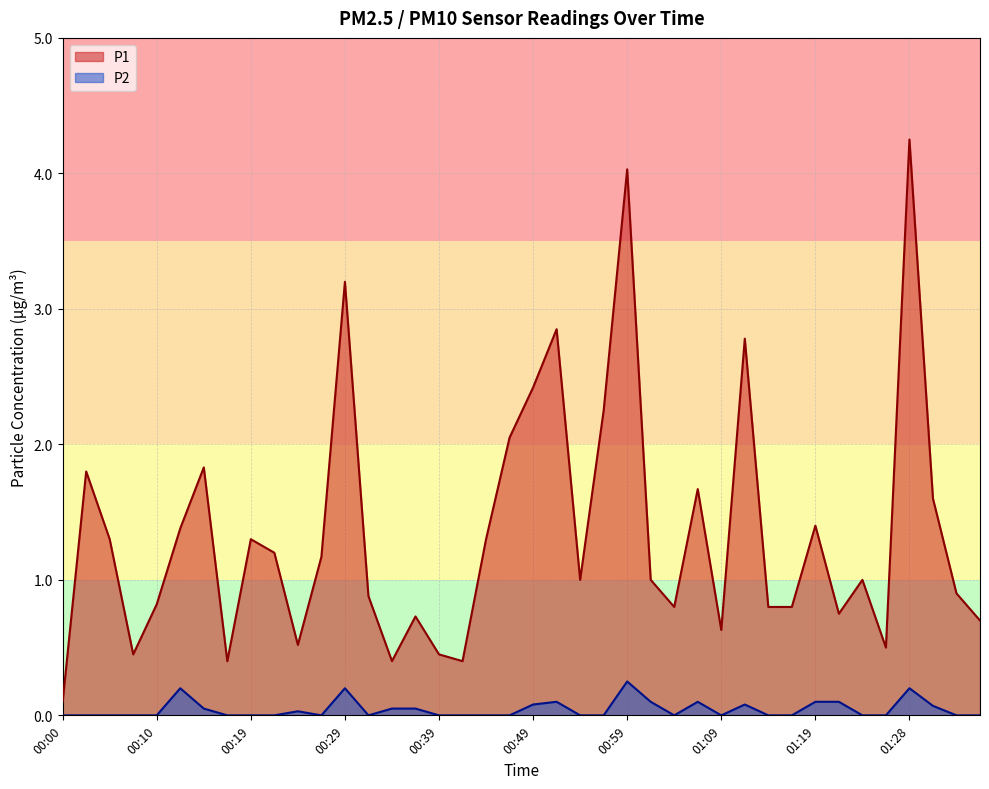

How many values in the P1 series are below 1?

18